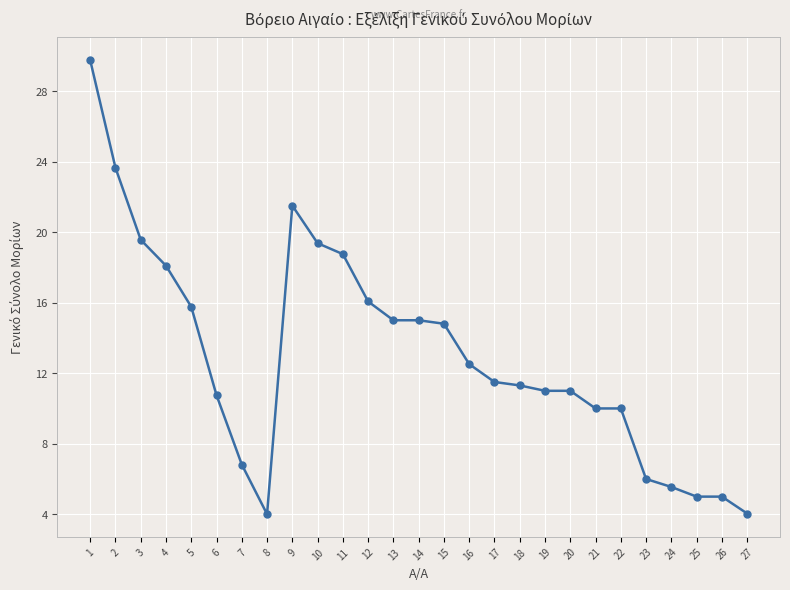

How many series are shown in this chart?

1